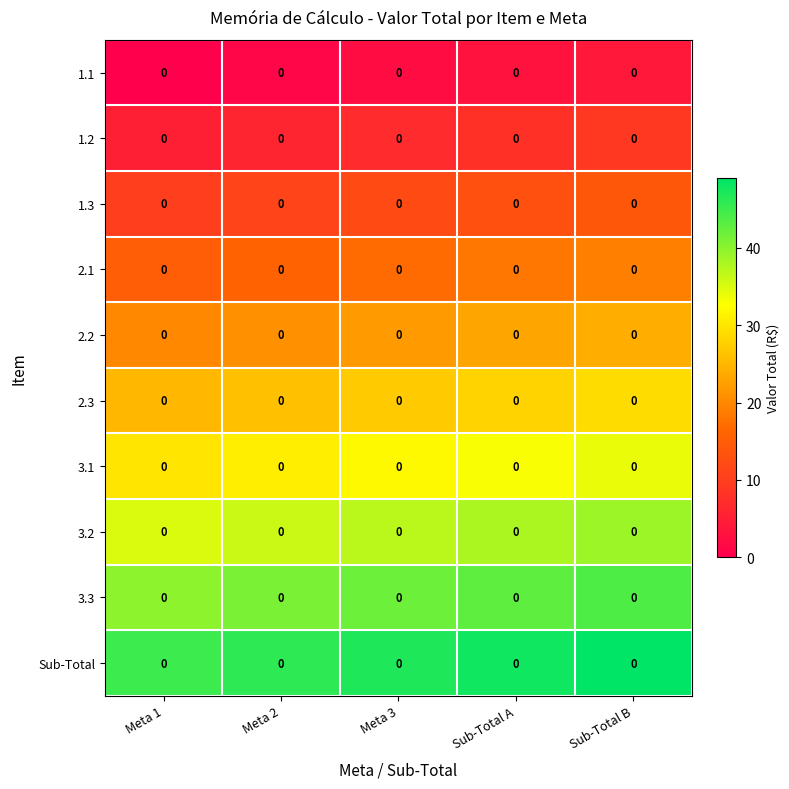

At which label does Sub-Total reach its minimum?

Meta 1